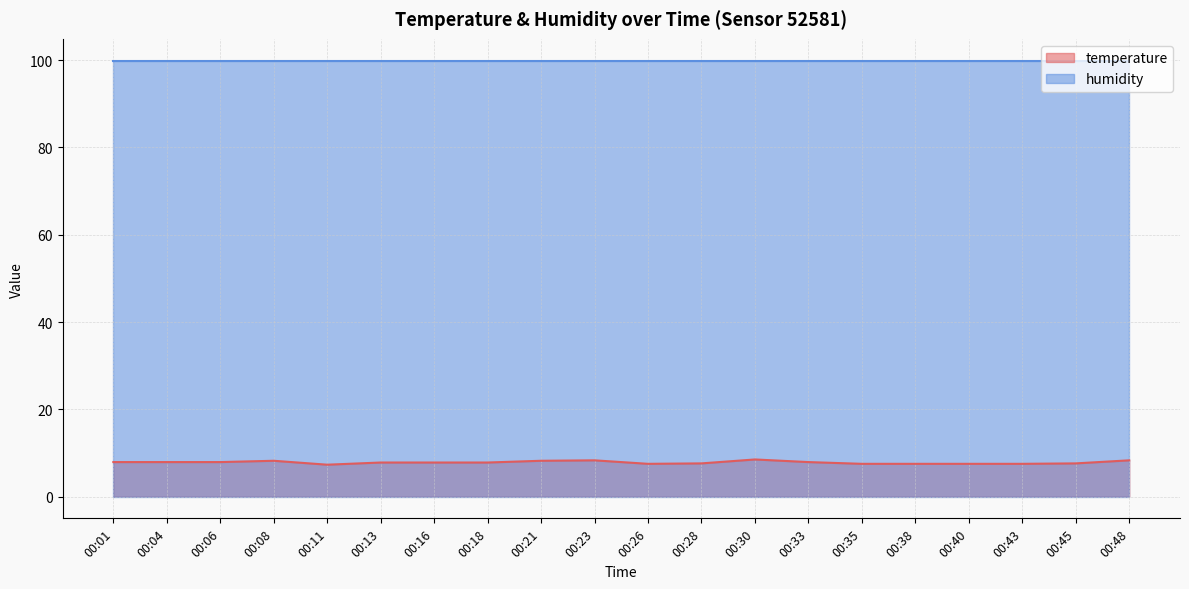

What is the maximum value shown in the chart?

99.9